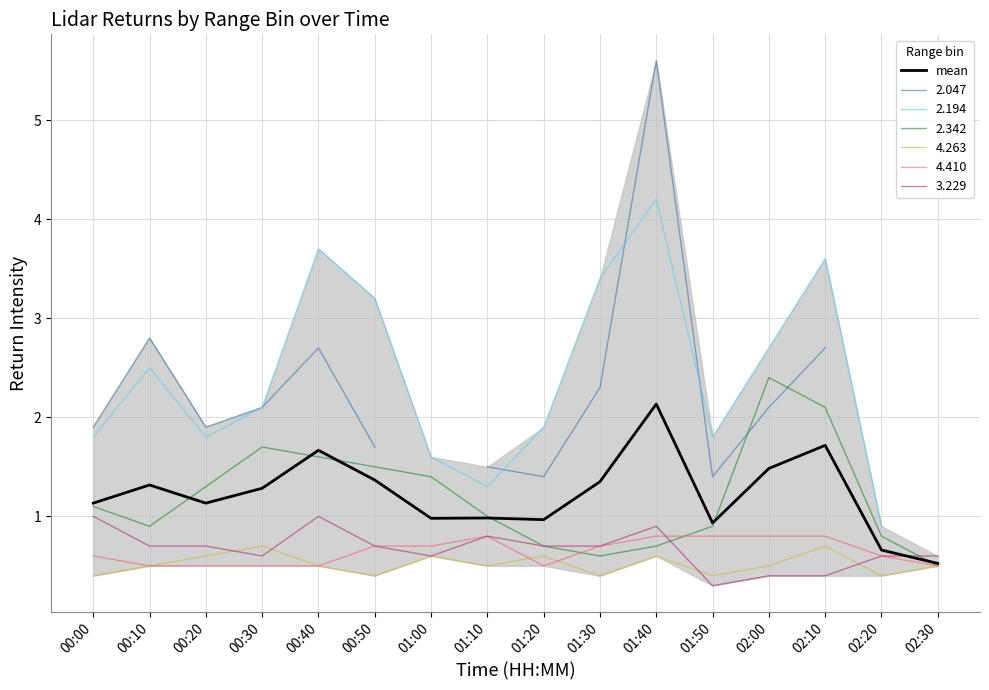

Where is the first local maximum?

00:10